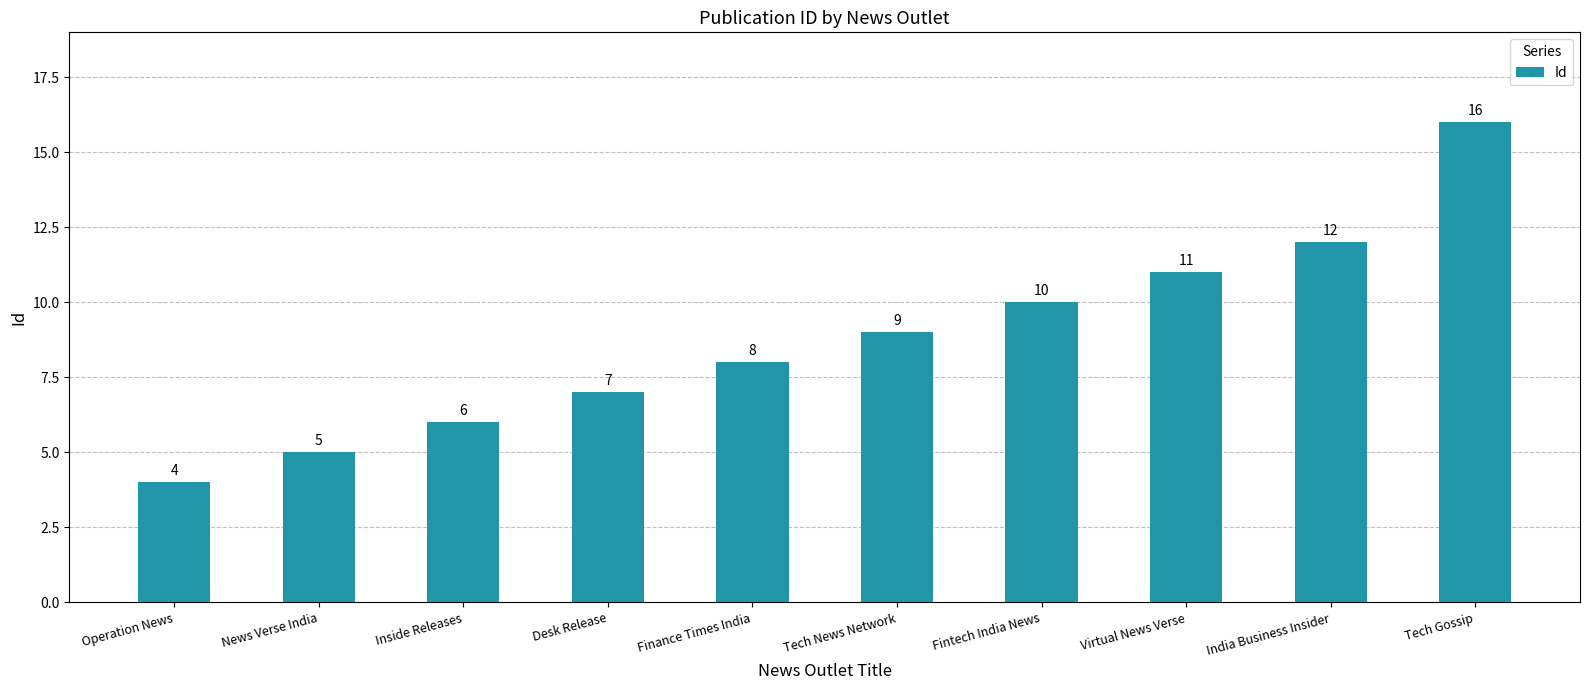

Does the chart contain stacked bars?

No